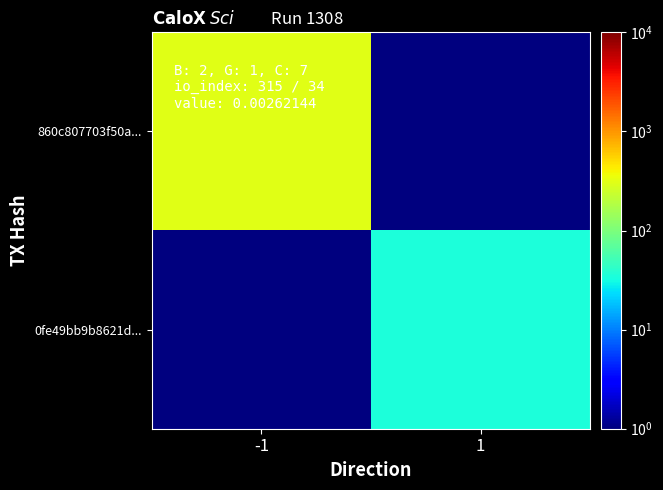

Reading left to right, extract all data points from this chart.

860c807703f50a...: -1=315.0	1=0.5
0fe49bb9b8621d...: -1=0.5	1=34.0